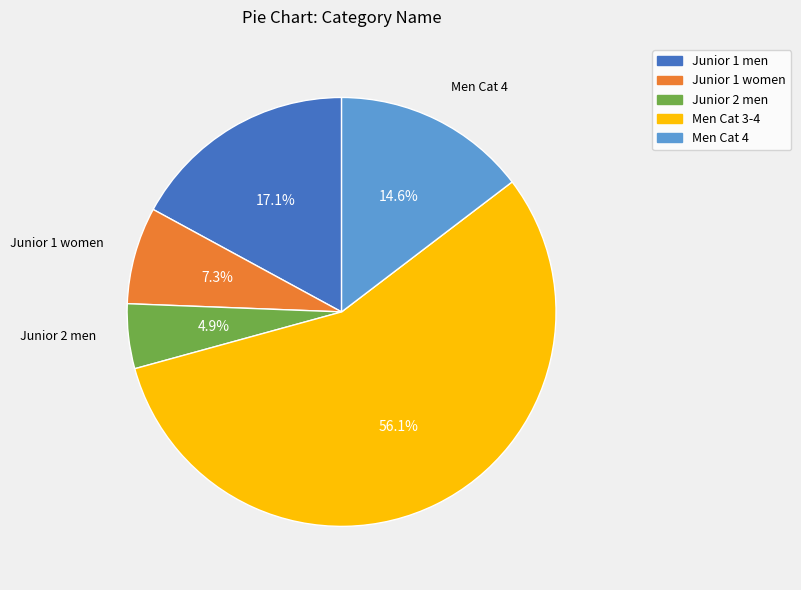

Which category has the smallest portion of the pie?

Junior 2 men